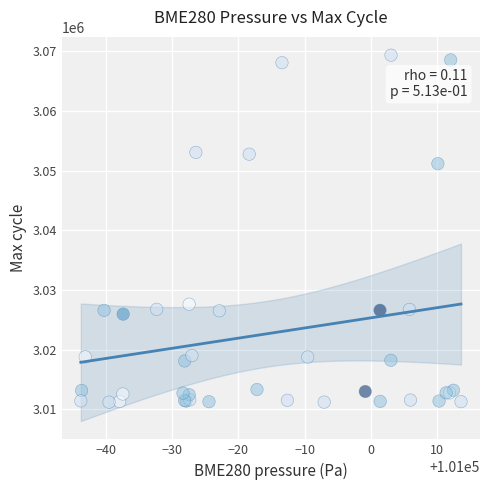

What Y value in the scatter plot is closest to 3040274?

3051173